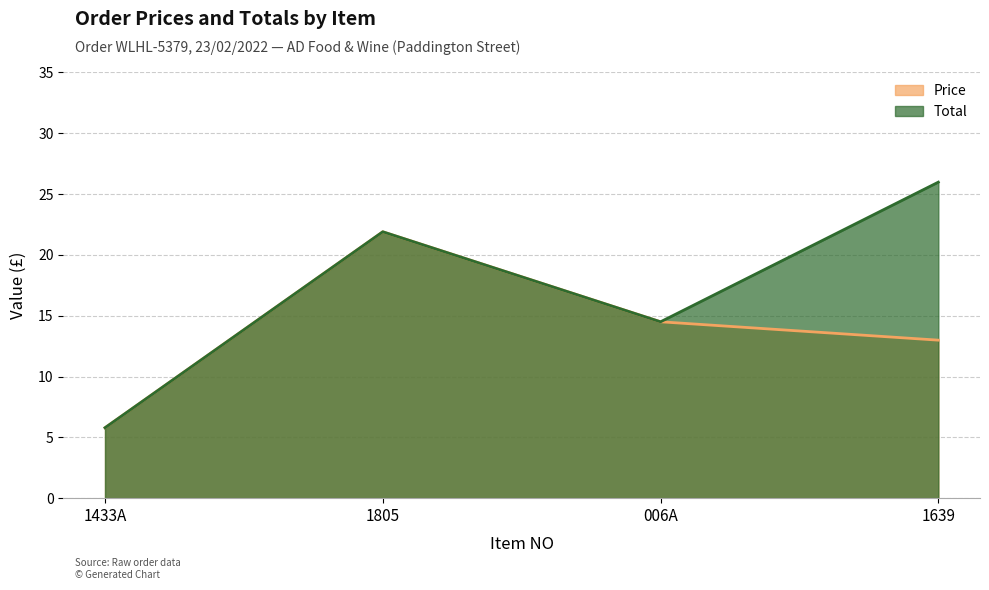

List the labels in order of Price value, smallest first.

1433A, 1639, 006A, 1805